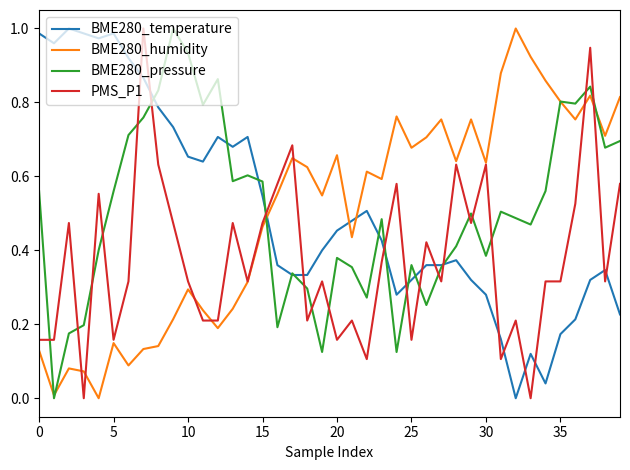

Which series ends up on top after the final intersection of BME280_pressure and PMS_P1?

BME280_pressure